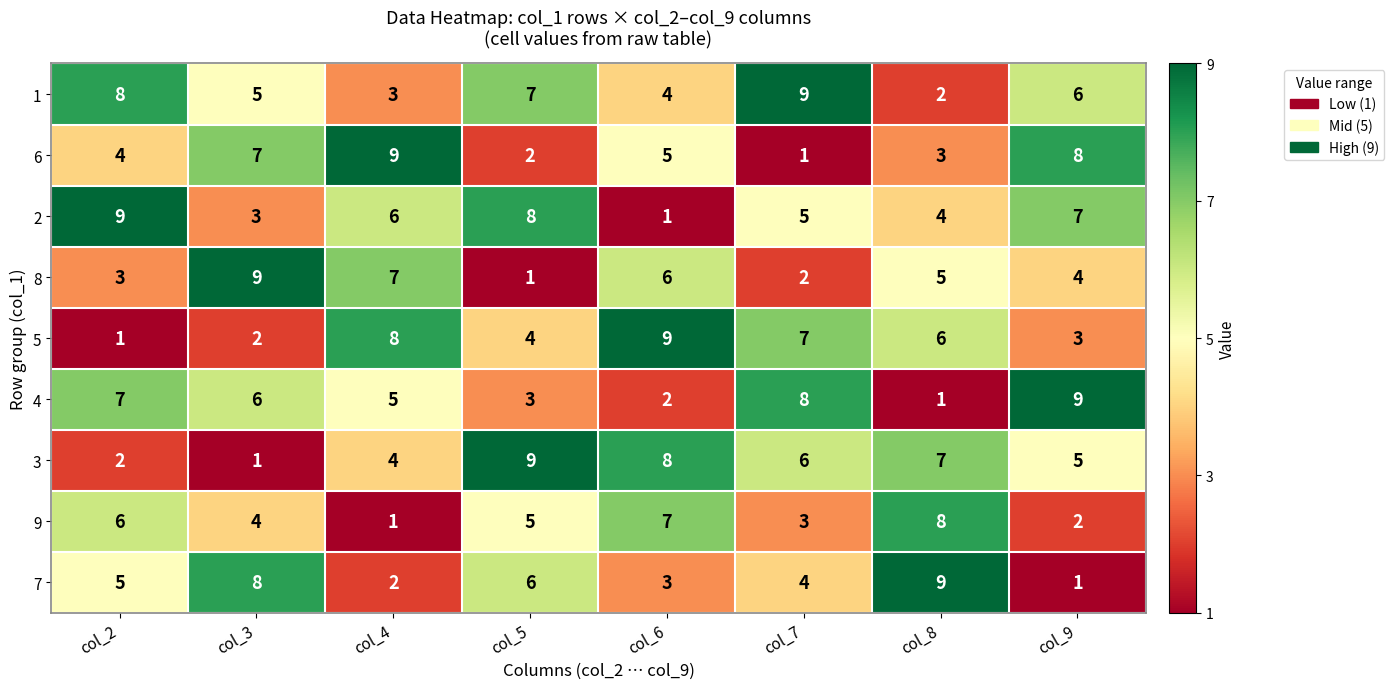

At which label does 2 reach its minimum?

col_6